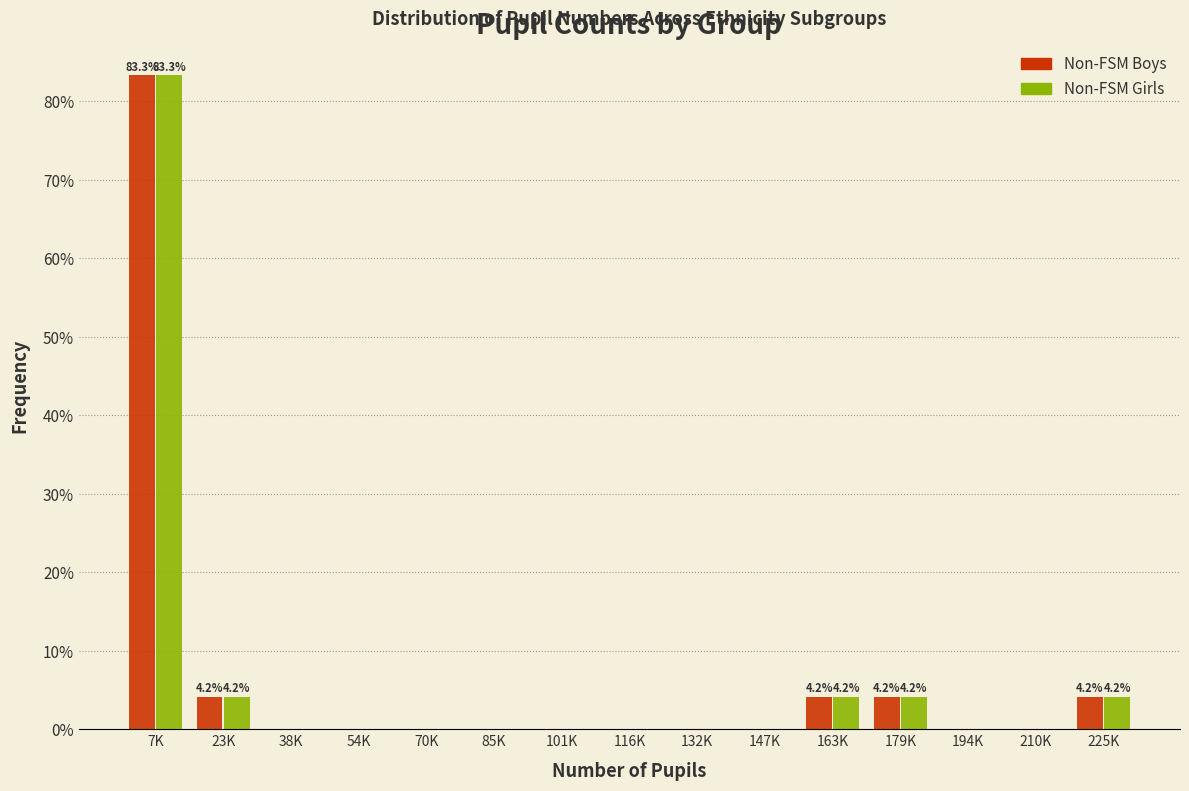

Reading left to right, extract all data points from this chart.

Non-FSM Boys: 7K=83.3	23K=4.2	38K=0.0	54K=0.0	70K=0.0	85K=0.0	101K=0.0	116K=0.0	132K=0.0	147K=0.0	163K=4.2	179K=4.2	194K=0.0	210K=0.0	225K=4.2
Non-FSM Girls: 7K=83.3	23K=4.2	38K=0.0	54K=0.0	70K=0.0	85K=0.0	101K=0.0	116K=0.0	132K=0.0	147K=0.0	163K=4.2	179K=4.2	194K=0.0	210K=0.0	225K=4.2